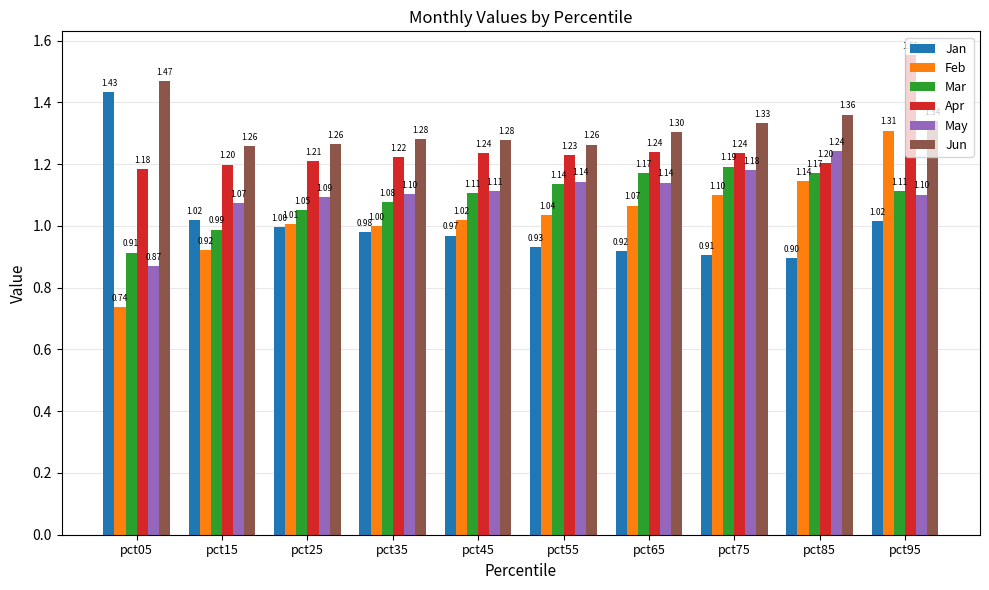

The Apr series shows 0.3 at pct45. True or false?

False